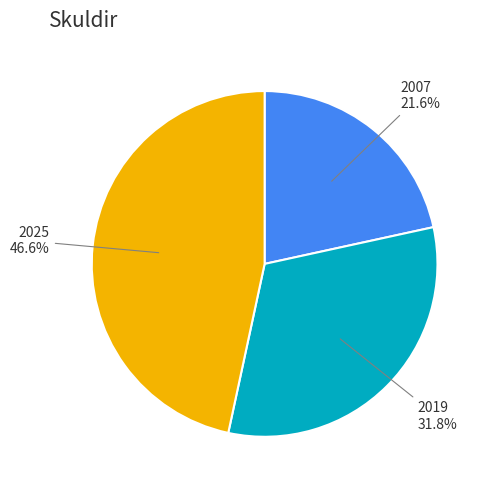

Is it true that 2007 is 9% of the pie?

False